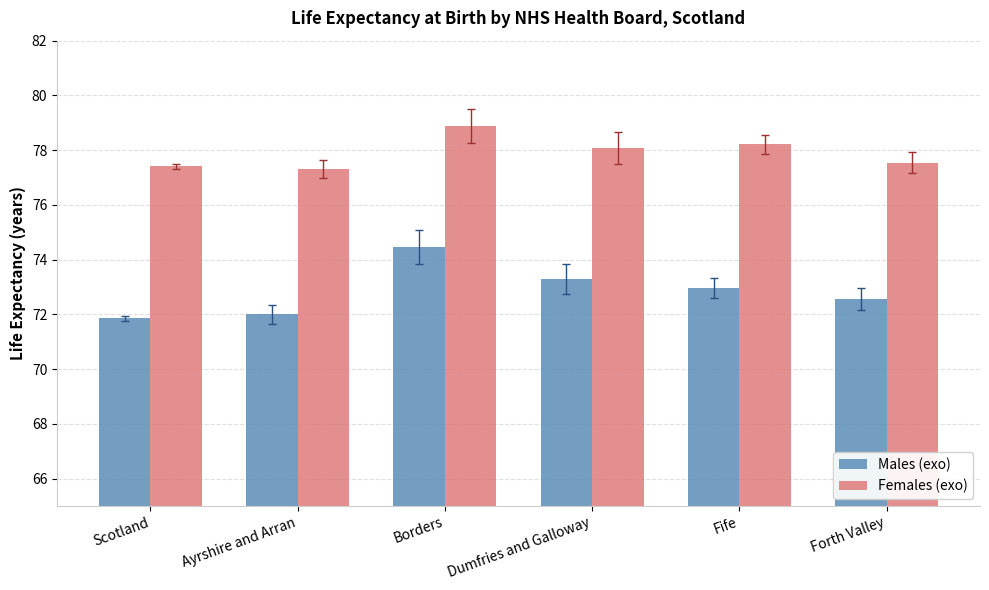

Between Dumfries and Galloway and Forth Valley, which series saw the biggest shift?

Males (exo)